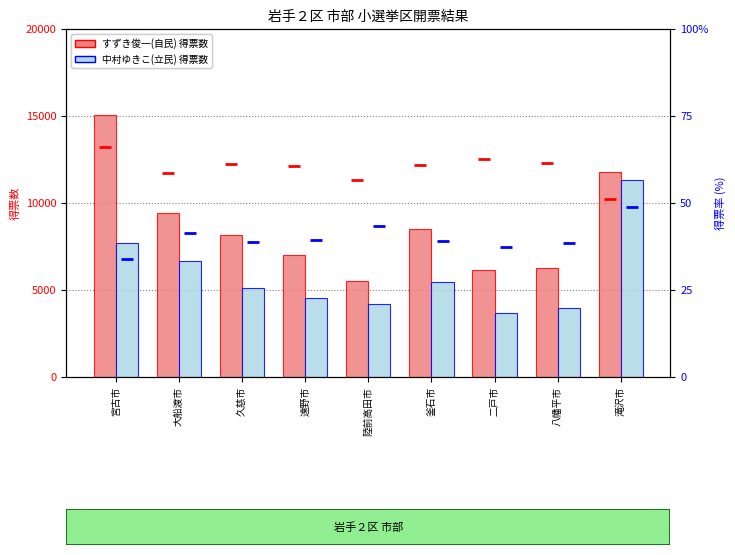

Reading left to right, extract all data points from this chart.

すずき俊一(自民): 15065.0	9435.0	8142.0	7017.0	5500.0	8512.0	6178.0	6293.0	11784.0
中村ゆきこ(立民): 7717.0	6650.0	5141.0	4556.0	4222.0	5465.0	3681.0	3953.0	11300.0
すずき俊一 得票率: 66.1	58.7	61.3	60.6	56.6	60.9	62.7	61.4	51.0
中村ゆきこ 得票率: 33.9	41.3	38.7	39.4	43.4	39.1	37.3	38.6	49.0